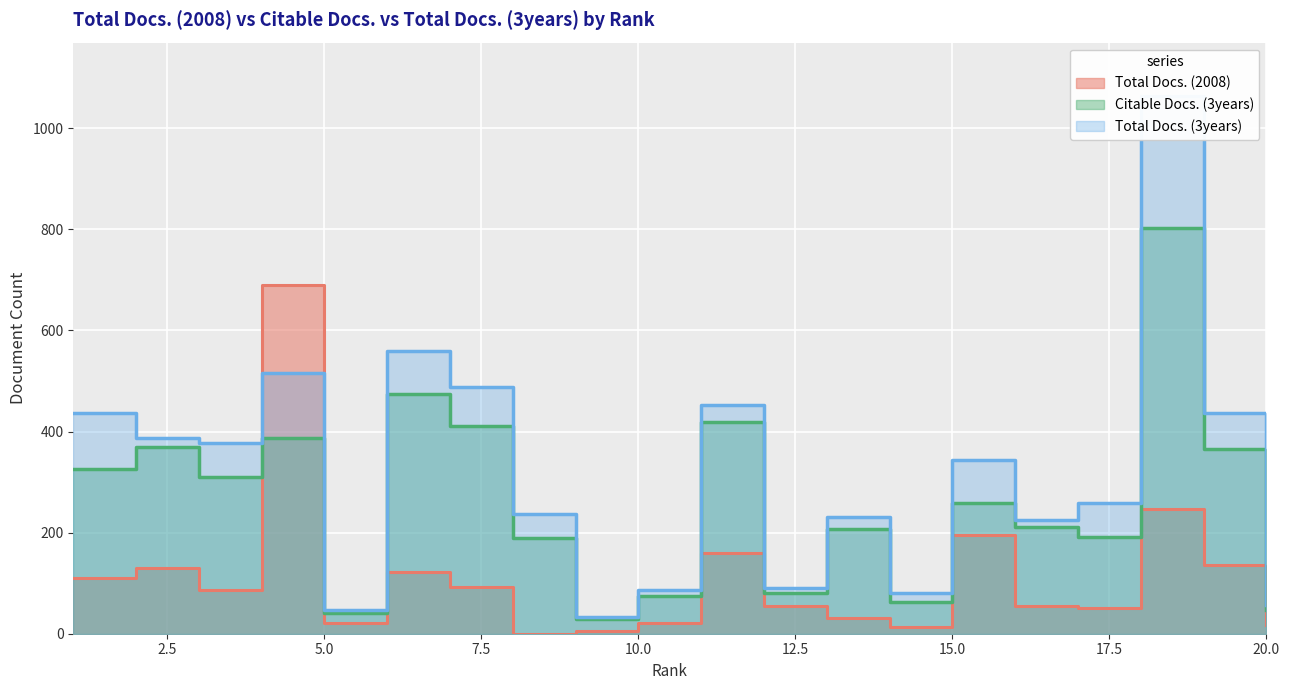

How many interior local valleys does the Total Docs. (2008) series have?

5